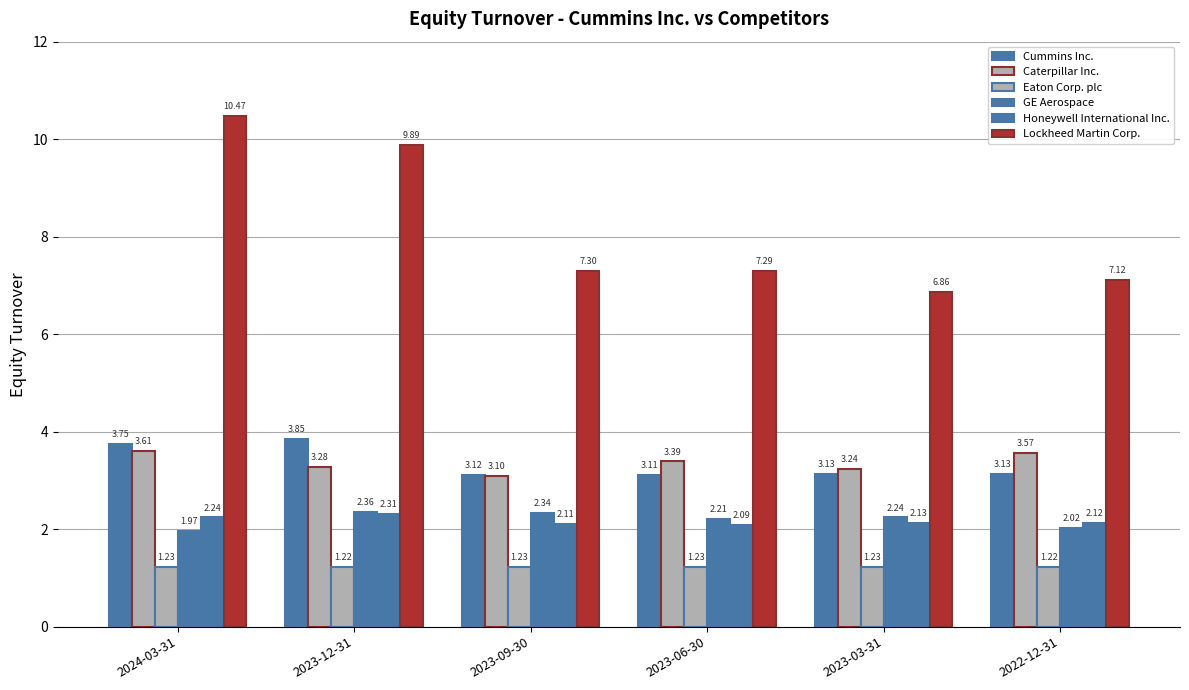

Which series changed the most between 2023-06-30 and 2023-03-31?

Lockheed Martin Corp.